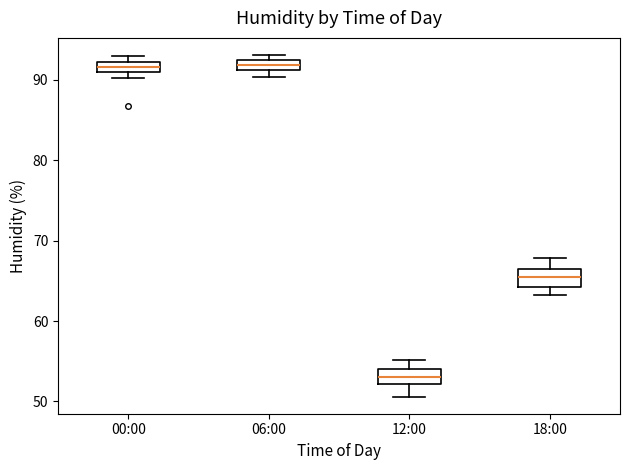

Where is the upper edge of the box for 06:00 on the y-axis? The values are not printed on the chart, so give them approximately, as read against the axis.

92